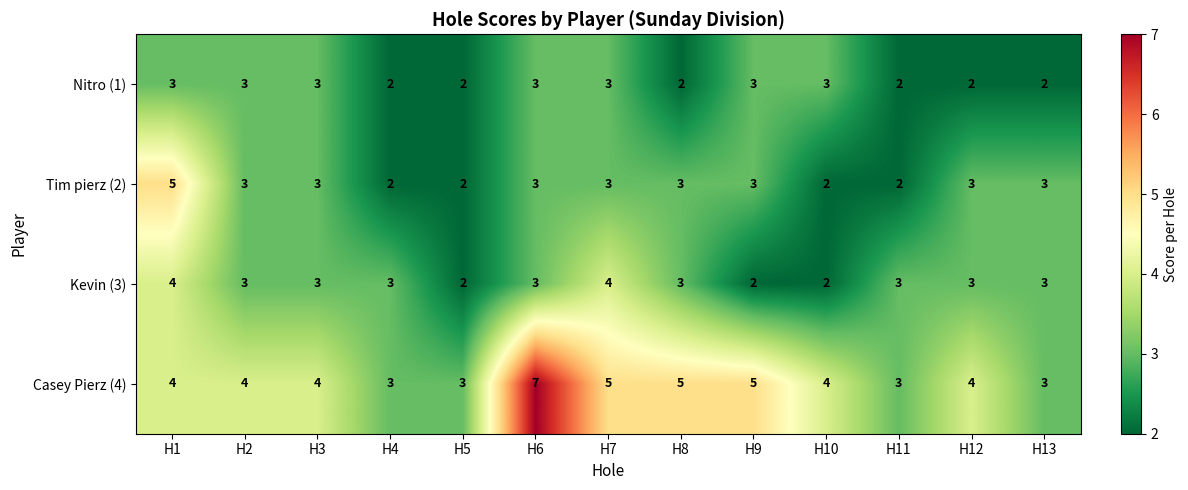

Is it true that Kevin (3) equals 3 at H3?

True